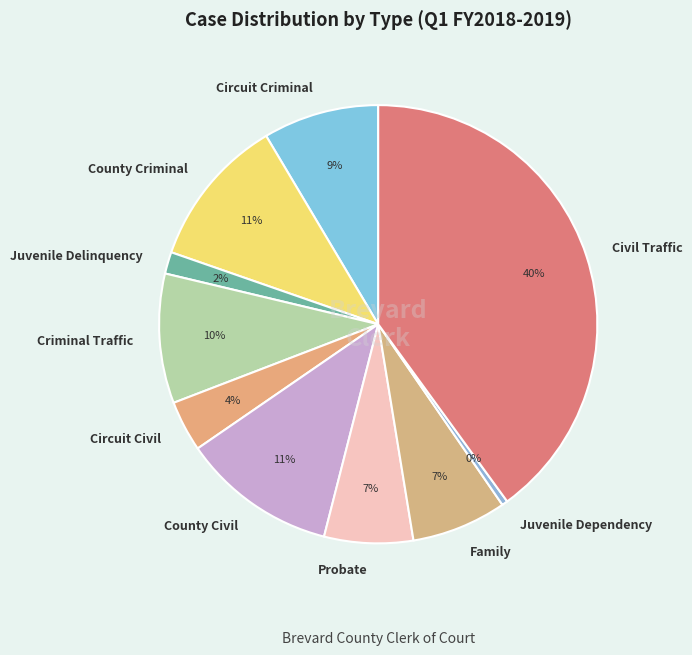

To the nearest percent, what is the average slice percentage?

10%